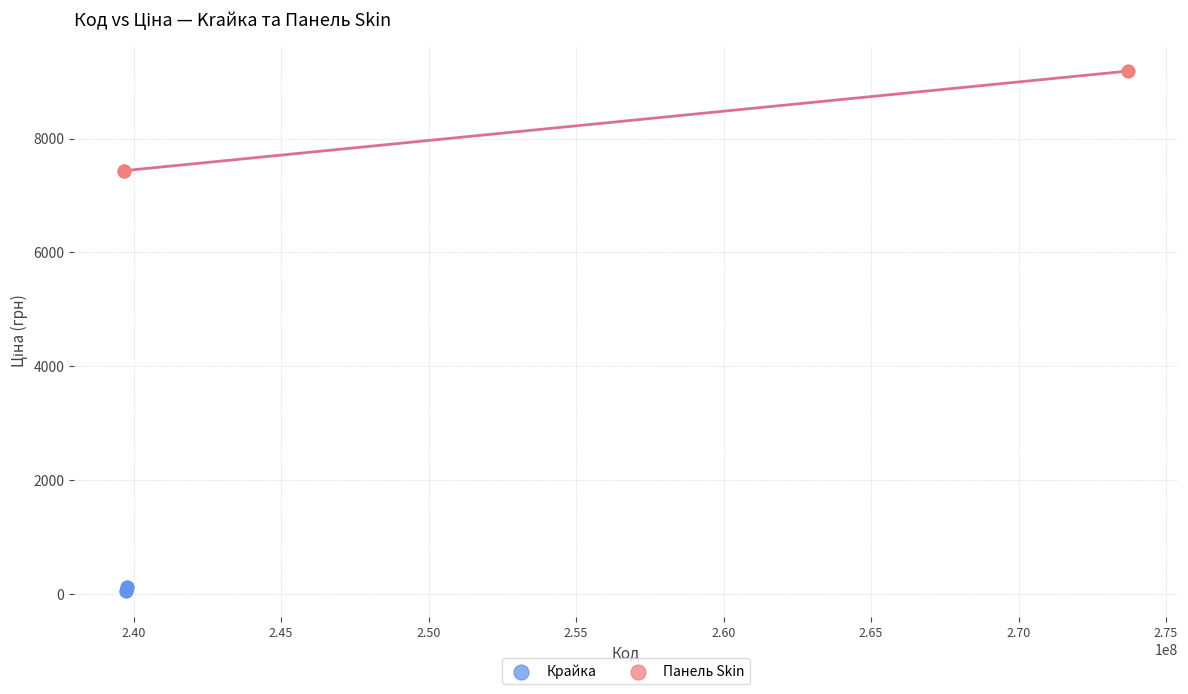

What are all the series names shown in the legend?

Крайка, Панель Skin